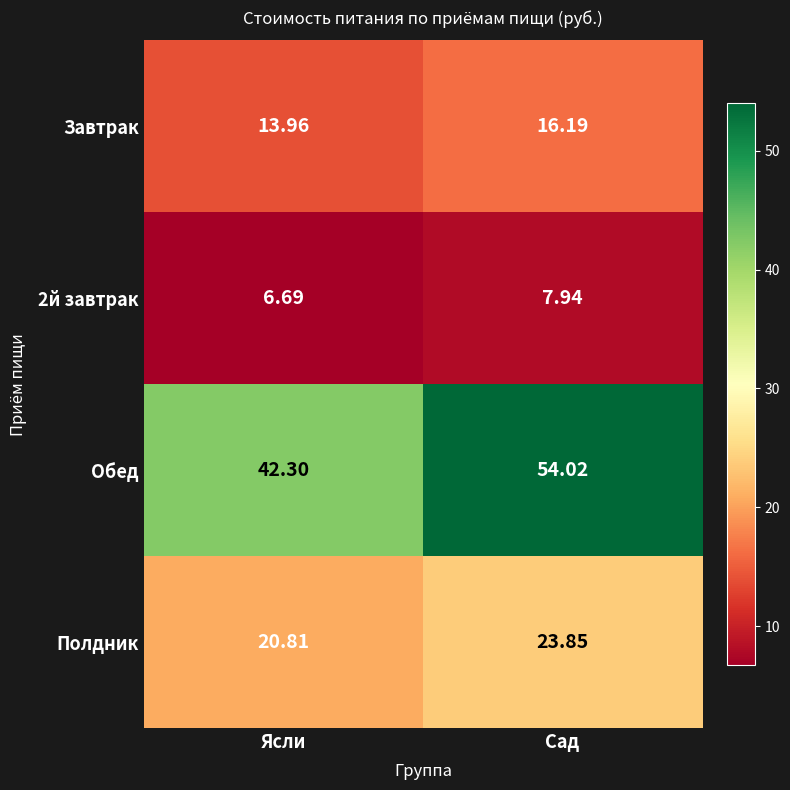

At which category is the sum across all series the highest?

Сад